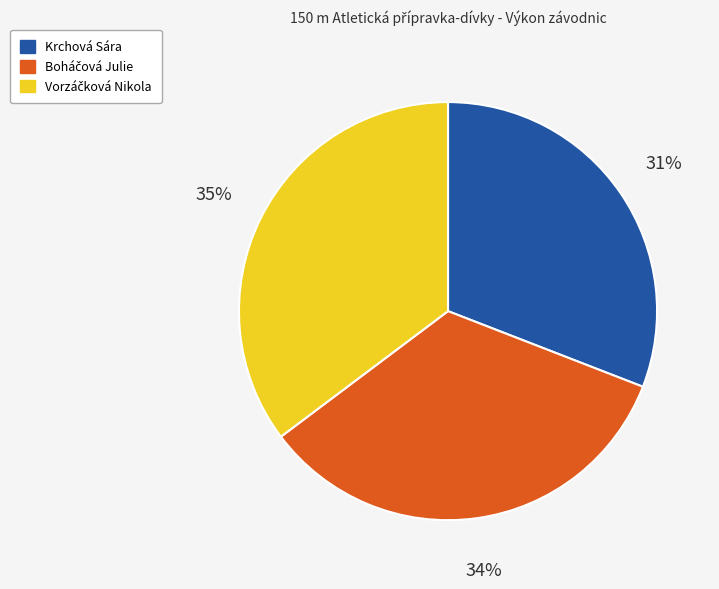

What percentage is the Krchová Sára slice, to the nearest percent?

31%